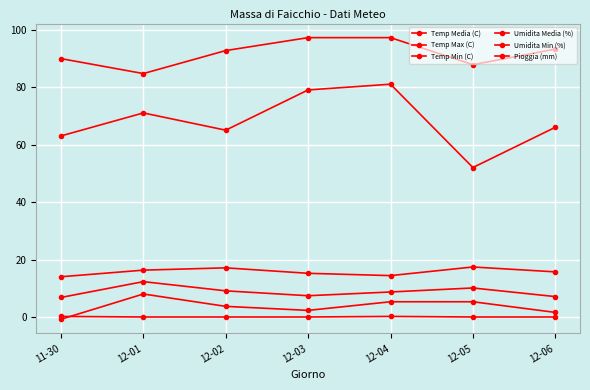

True or false: Umidita Min (%) has more than 0 interior local peaks.

True